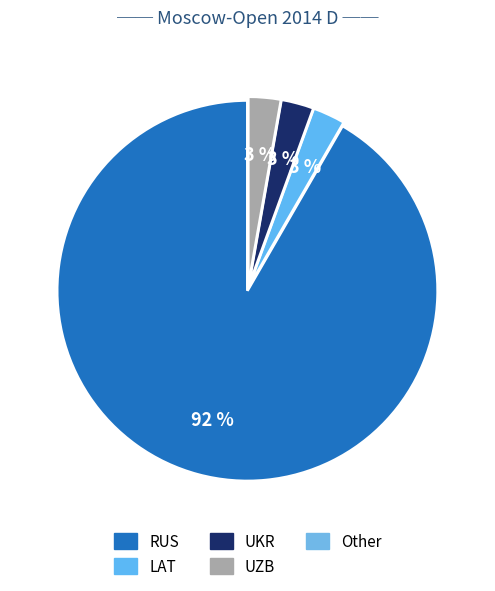

How many segments does this pie chart have?

5